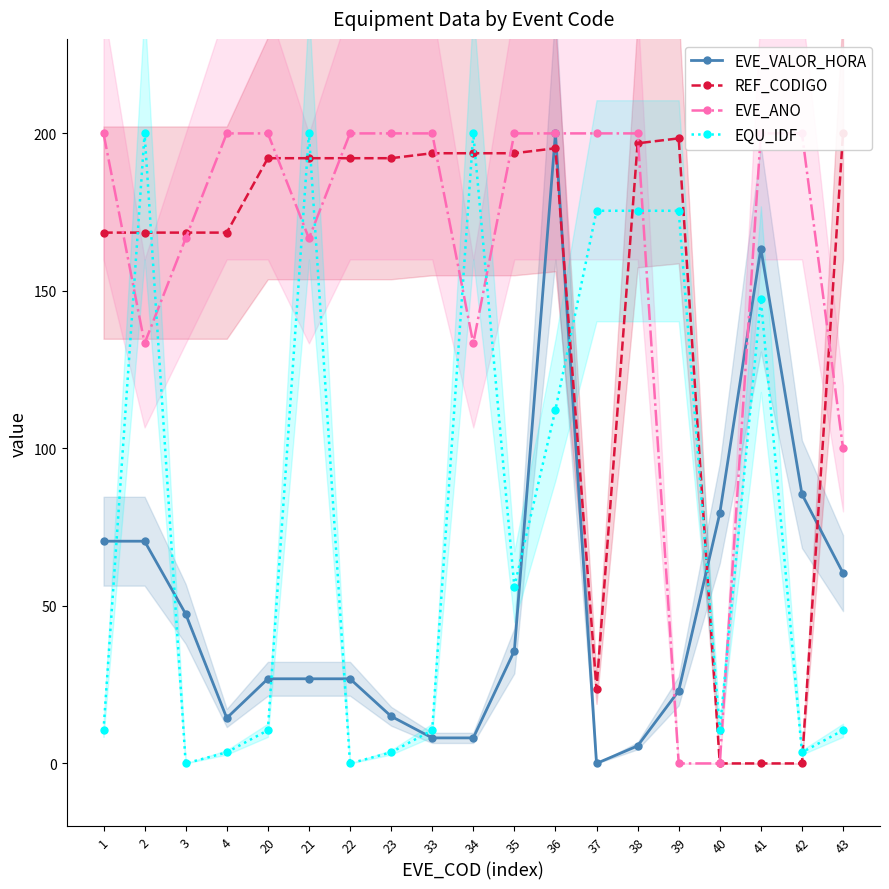

How many values in the EVE_ANO series are below 200?

7